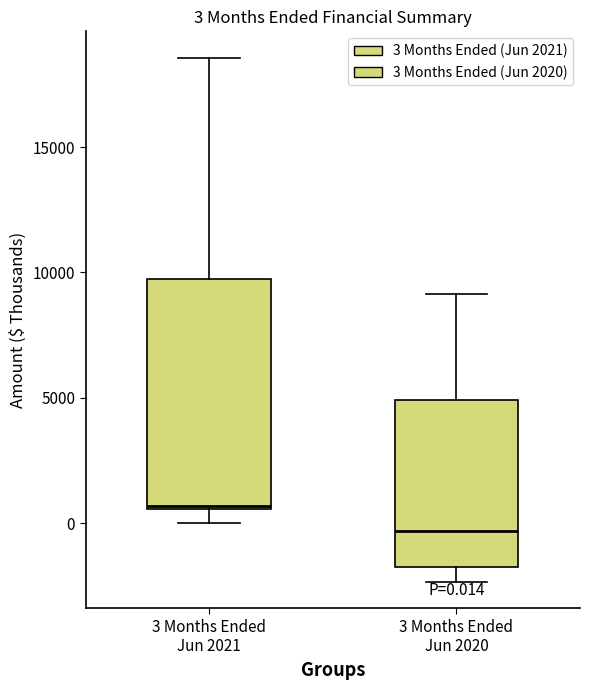

Comparing the boxes themselves (not the whiskers), which one is the tallest?

3 Months Ended Jun 2021